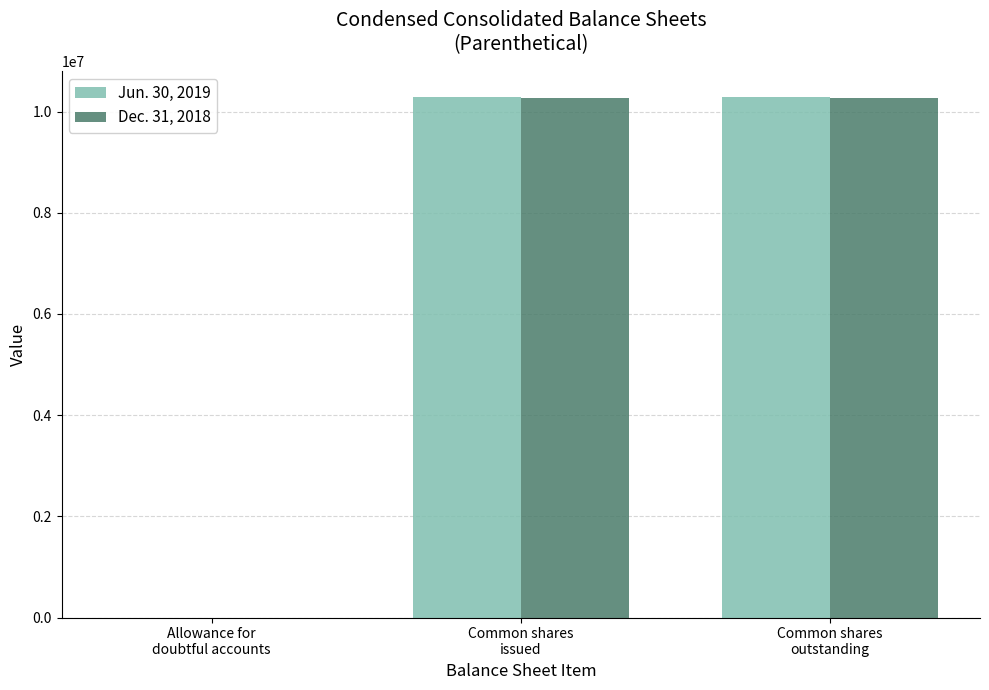

How many series are shown in this chart?

2